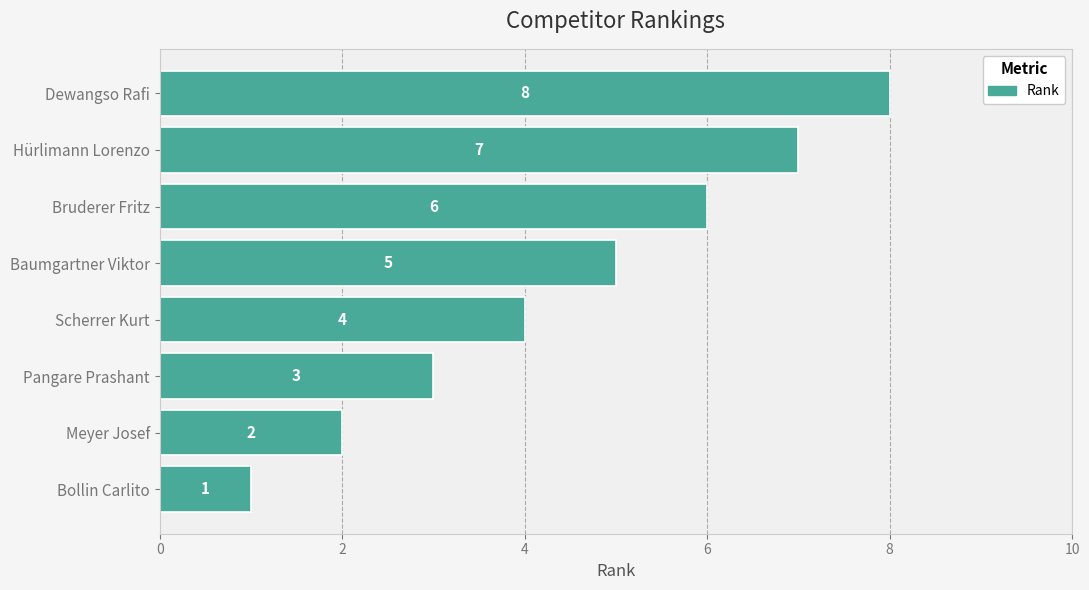

What is the difference between the second highest and minimum values?

6